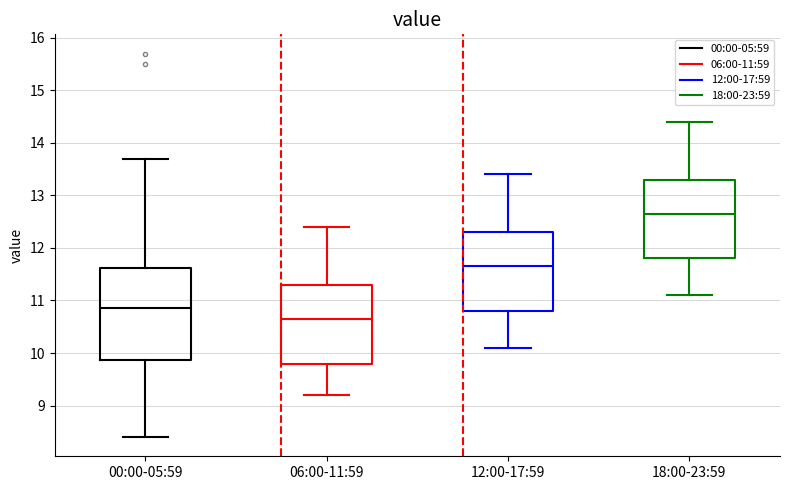

Reading left to right, read every box against the y-axis: the position of its median line, the range the box covers, and the ends of its whiskers. The values are not printed on the chart, so give them approximately, as read against the axis.

00:00-05:59: median 10.9, box 9.9 to 11.6, whiskers 8.4 to 13.7
06:00-11:59: median 10.7, box 9.8 to 11.3, whiskers 9.2 to 12.4
12:00-17:59: median 11.7, box 10.8 to 12.3, whiskers 10.1 to 13.4
18:00-23:59: median 12.7, box 11.8 to 13.3, whiskers 11.1 to 14.4